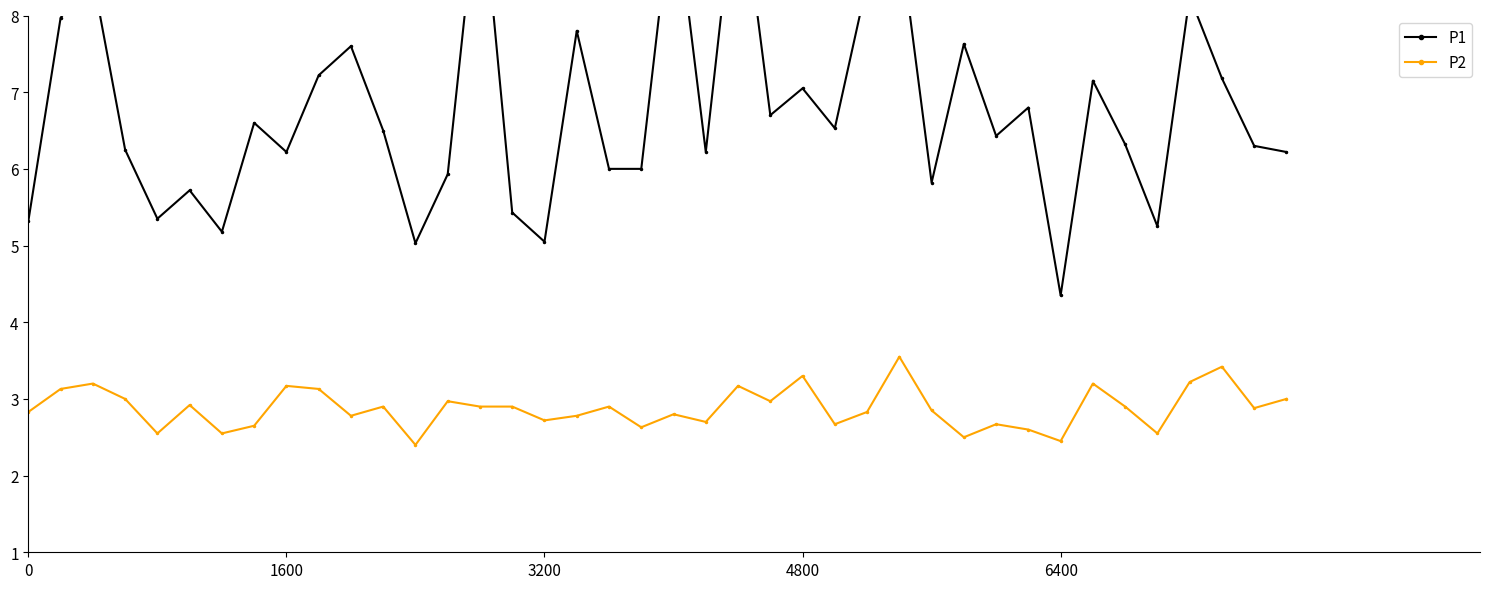

True or false: P1 has more than 0 points higher than both neighbors.

True